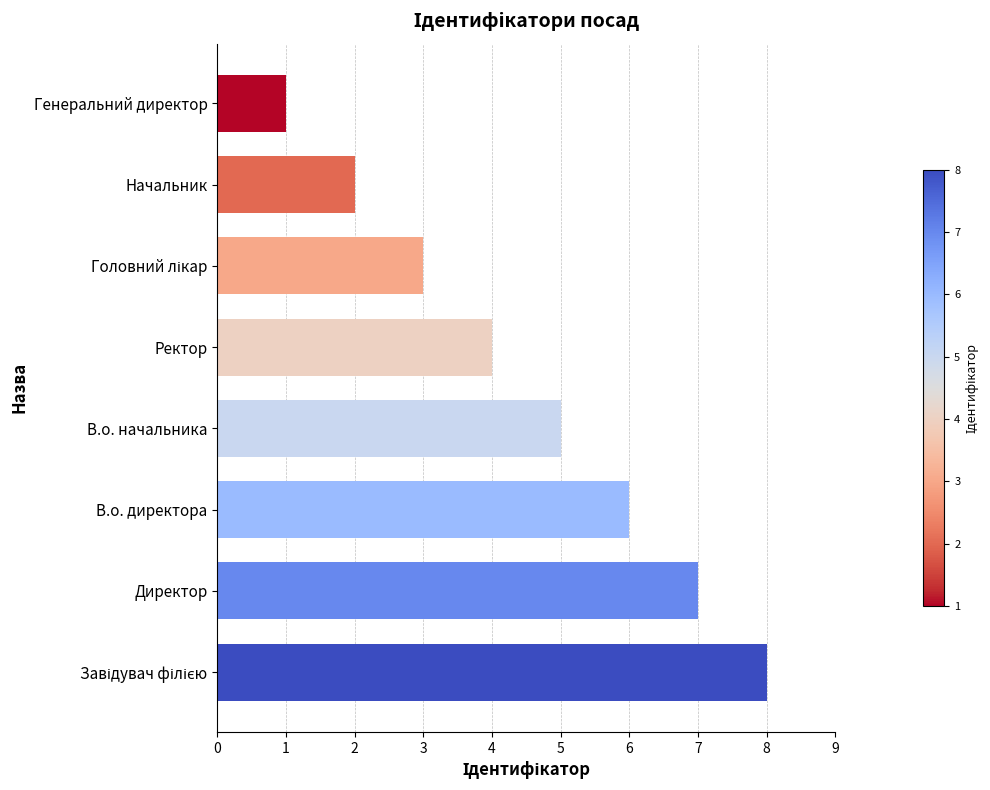

Approximately how many times larger is the value at Генеральний директор compared to Начальник?

0.5